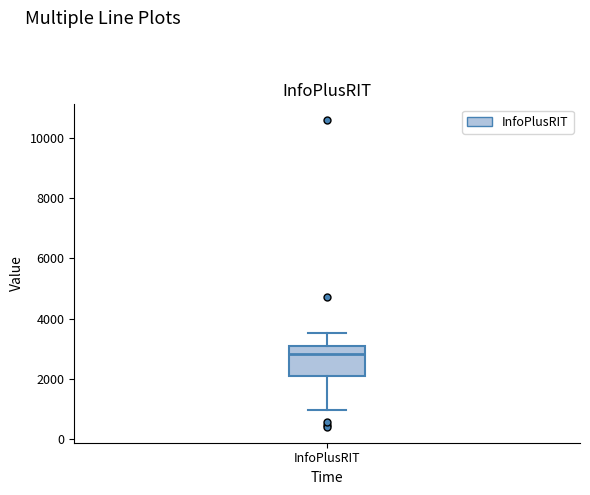

Where does the lower whisker of the box for InfoPlusRIT end on the y-axis? The values are not printed on the chart, so give them approximately, as read against the axis.

1000